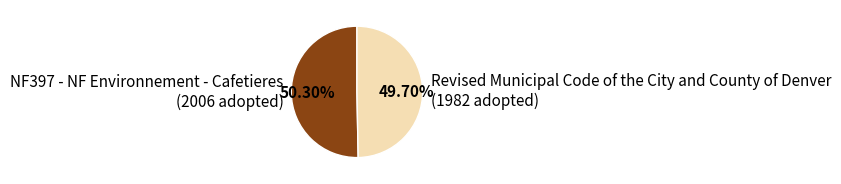

To the nearest percent, what is the combined percentage of NF397 - NF Environnement - Cafetieres and Revised Municipal Code of the City and County of Denver?

100%